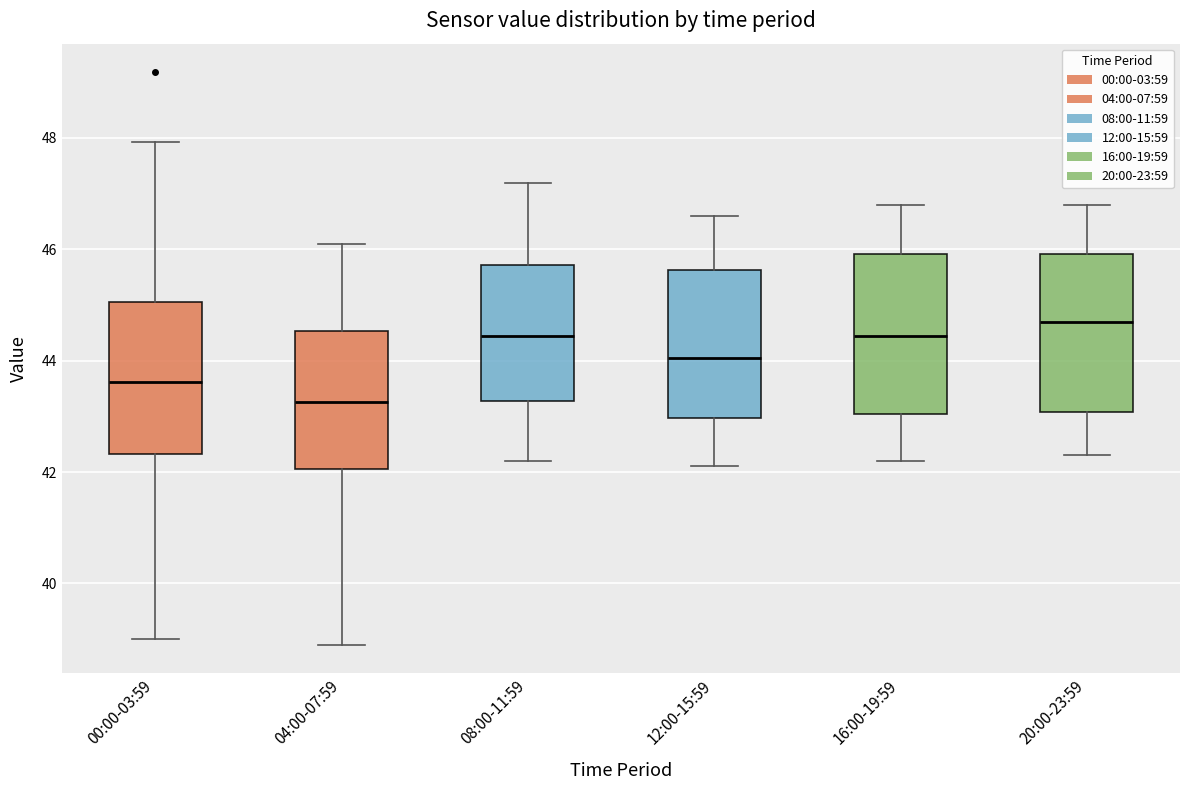

Reading left to right, read every box against the y-axis: the position of its median line, the range the box covers, and the ends of its whiskers. The values are not printed on the chart, so give them approximately, as read against the axis.

00:00-03:59: median 43.6, box 42.4 to 45.0, whiskers 39.0 to 48.0
04:00-07:59: median 43.2, box 42.0 to 44.6, whiskers 39.0 to 46.2
08:00-11:59: median 44.4, box 43.2 to 45.8, whiskers 42.2 to 47.2
12:00-15:59: median 44.0, box 43.0 to 45.6, whiskers 42.2 to 46.6
16:00-19:59: median 44.4, box 43.0 to 46.0, whiskers 42.2 to 46.8
20:00-23:59: median 44.8, box 43.0 to 46.0, whiskers 42.4 to 46.8